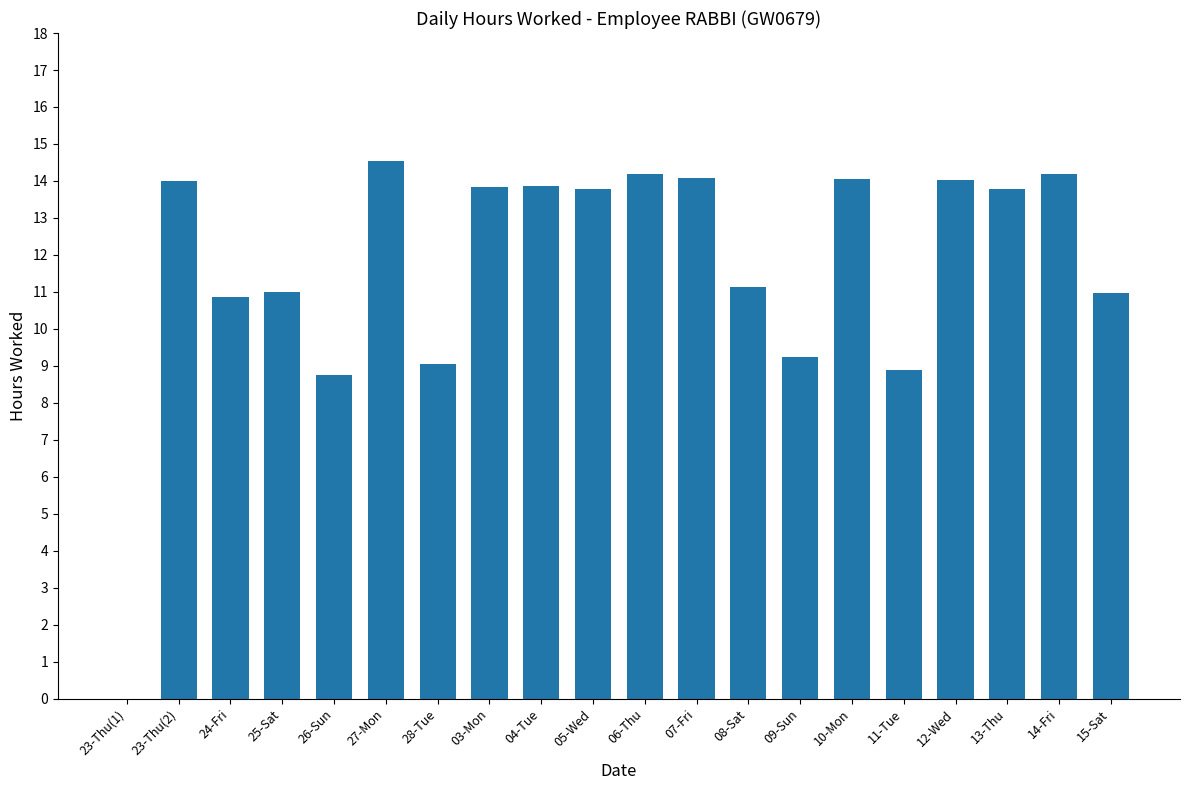

The chart shows a value of 14.6 at 27-Mon. True or false?

True